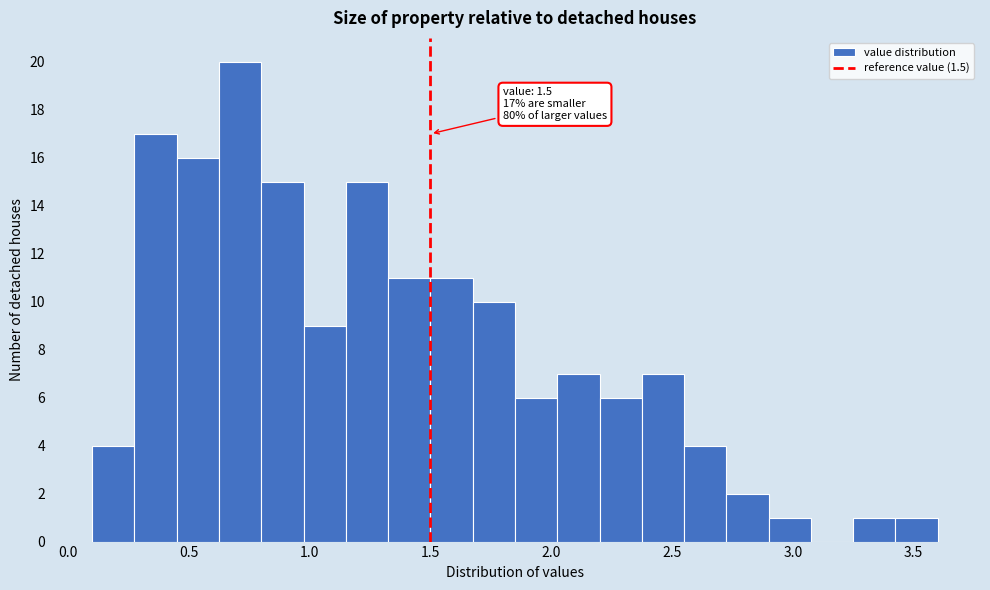

Around what value on the x-axis is the tallest bar? Give the approximate position of its centre, as read against the axis.

0.70